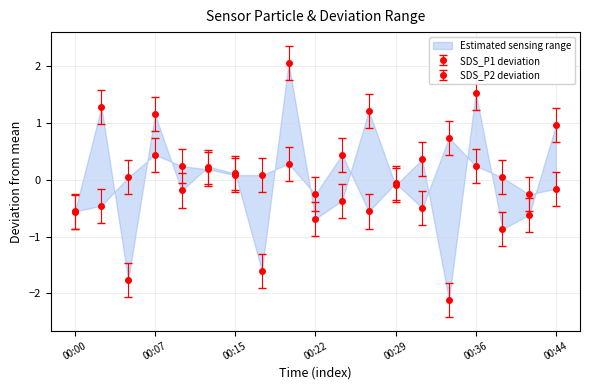

Between 00:27 and 00:44, which is larger?

00:27